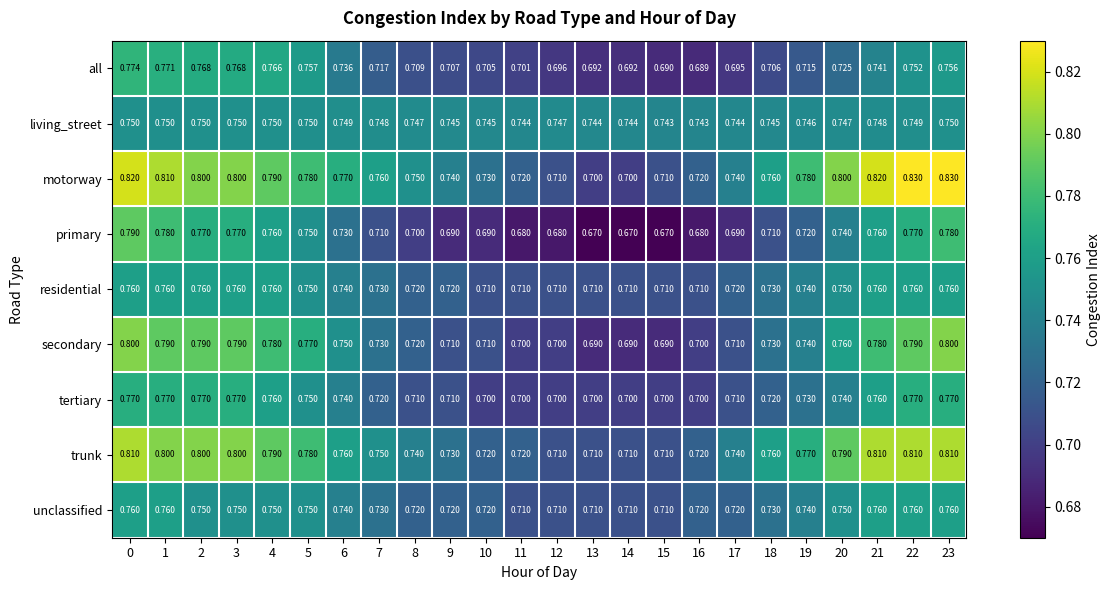

Which series has the largest range (max minus min)?

motorway